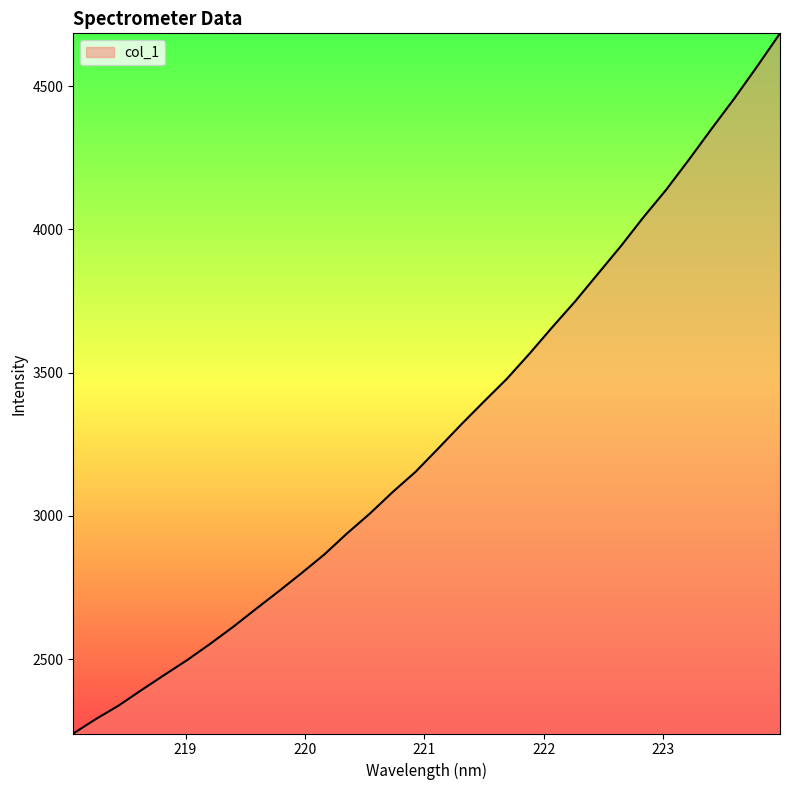

What is the minimum value shown in the chart?

2239.8